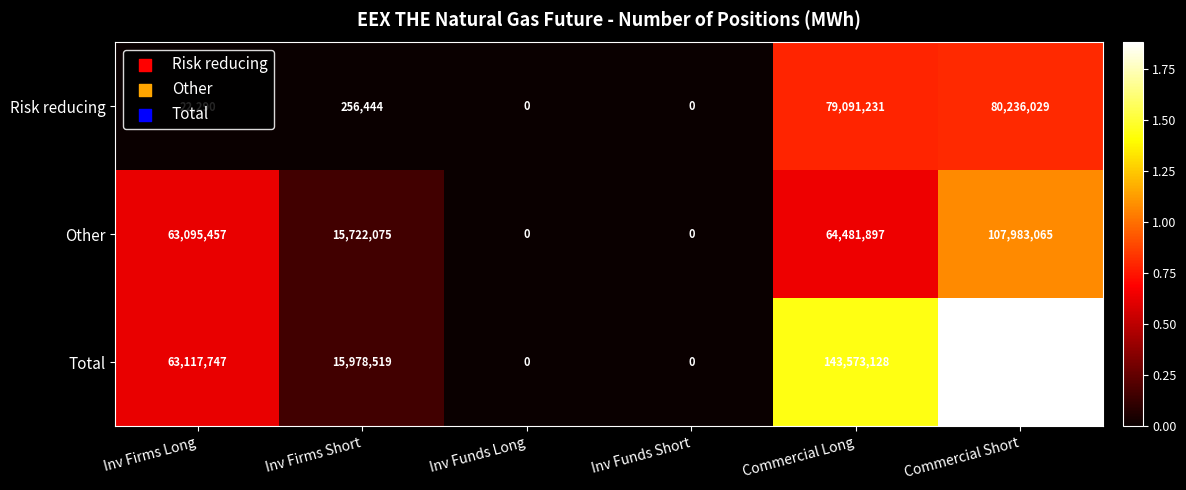

Rank the series by their maximum value, from highest to lowest.

Total, Other, Risk reducing